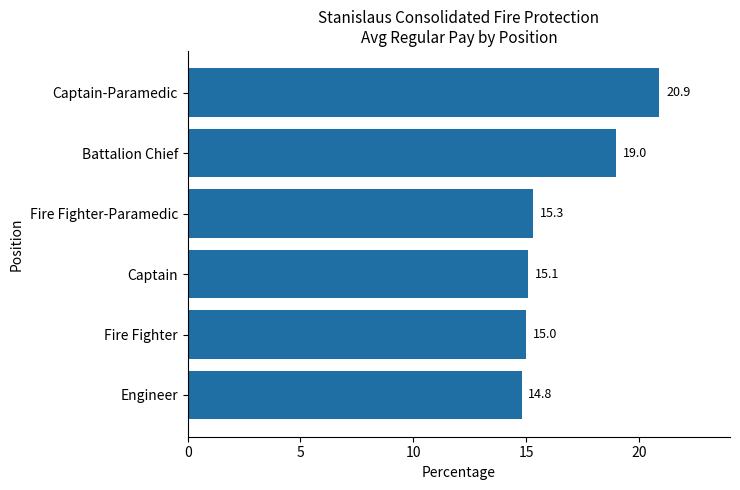

What is the maximum value shown in the chart?

20.9